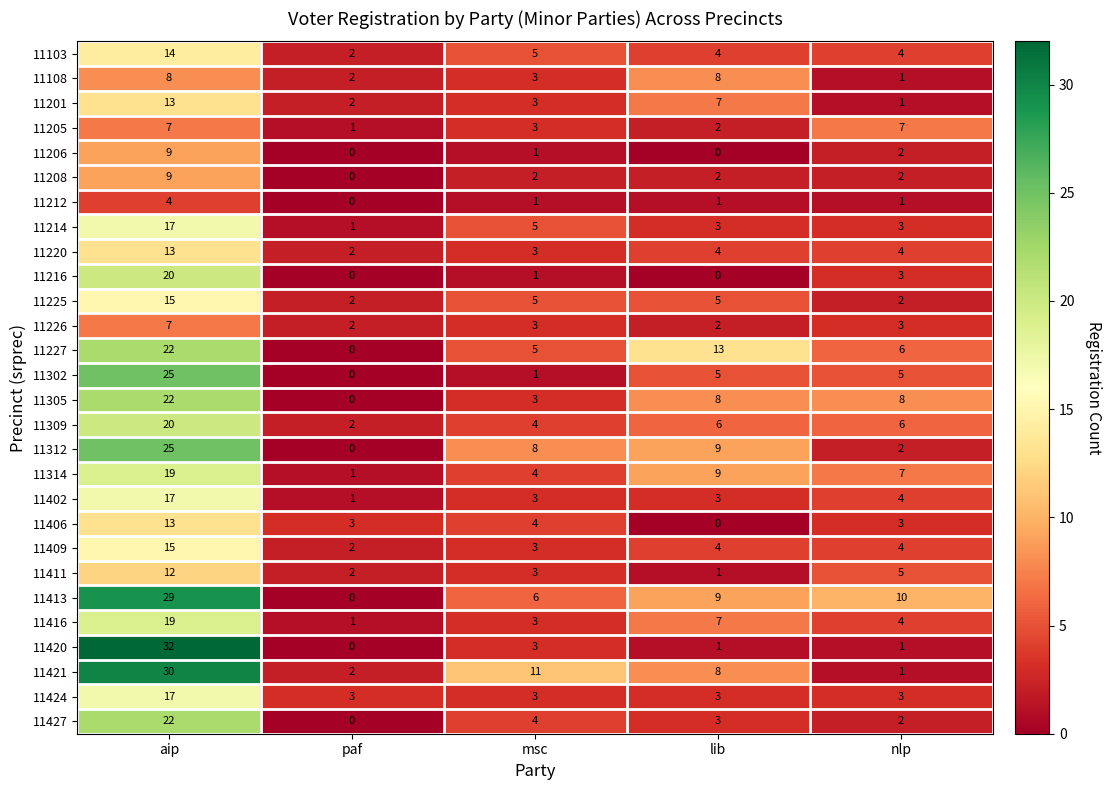

List the labels in order of 11427 value, smallest first.

paf, nlp, lib, msc, aip